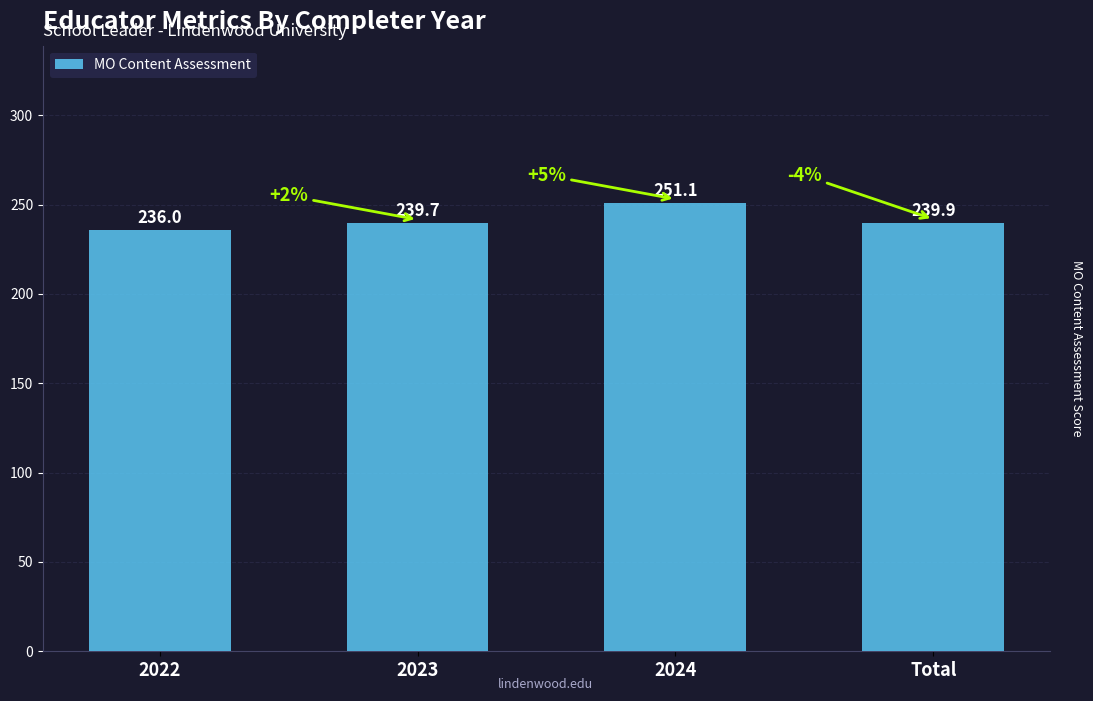

How many data points does each series have?

4